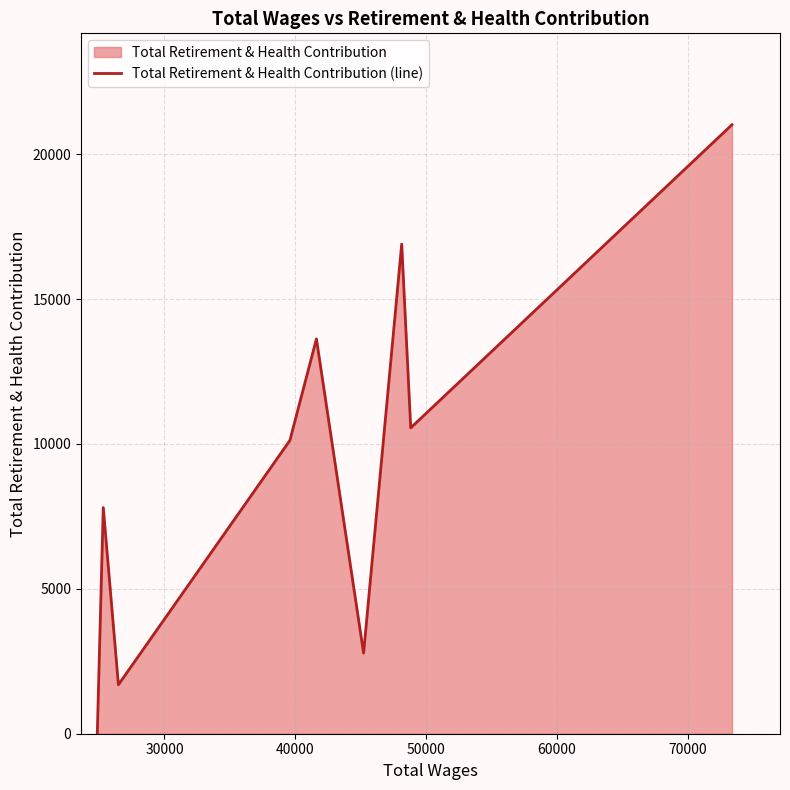

What is the difference between the maximum and minimum values?

21016